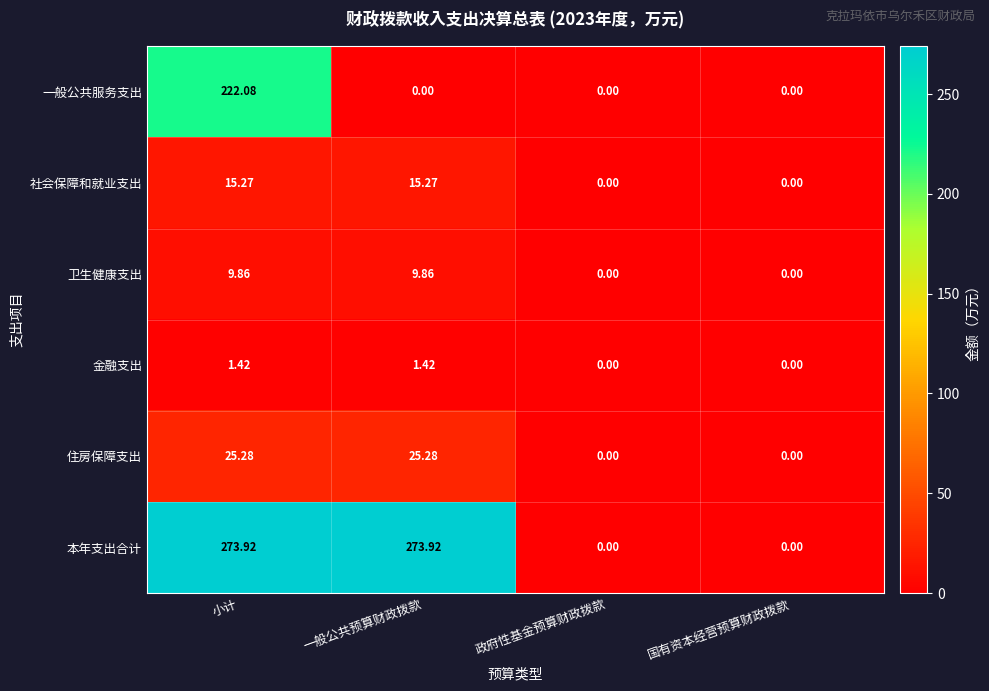

What is the total value across all series at 一般公共预算财政拨款?

325.8